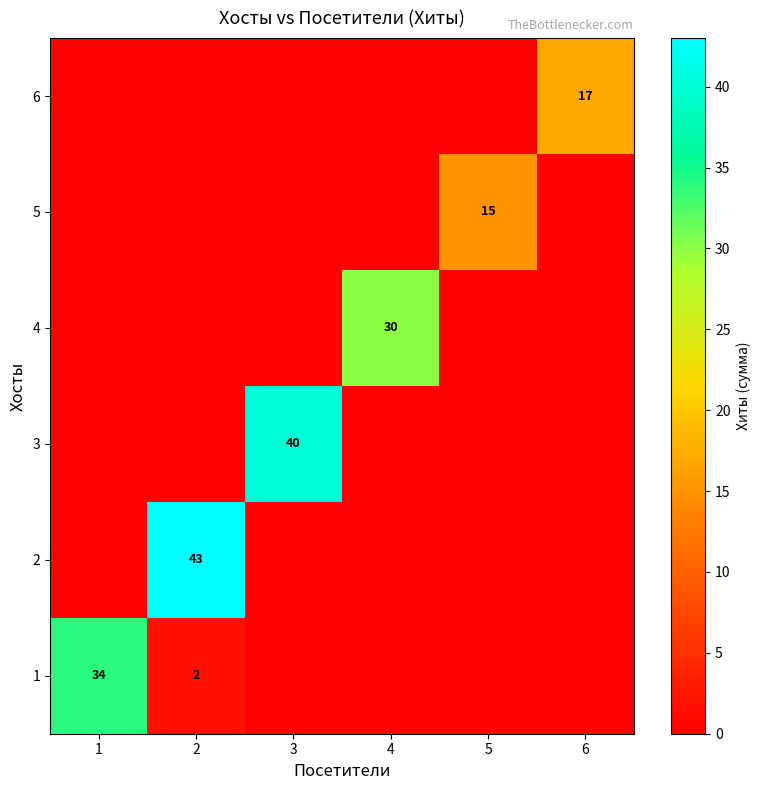

What is the sum of all 4 values?

30